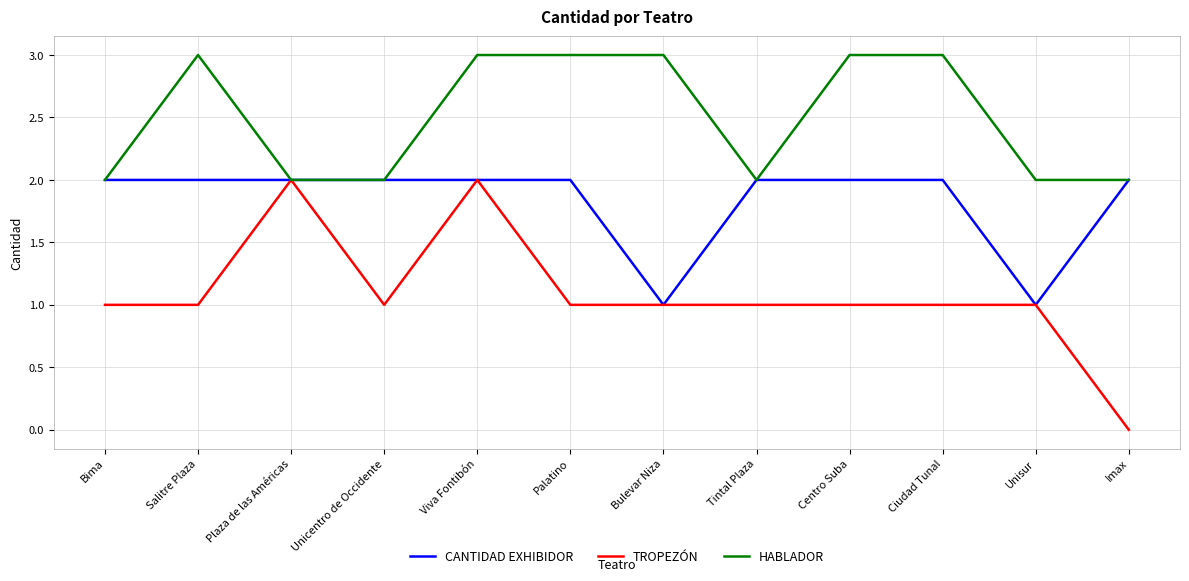

Reading left to right, extract all data points from this chart.

CANTIDAD EXHIBIDOR: 2	2	2	2	2	2	1	2	2	2	1	2
TROPEZÓN: 1	1	2	1	2	1	1	1	1	1	1	0
HABLADOR: 2	3	2	2	3	3	3	2	3	3	2	2